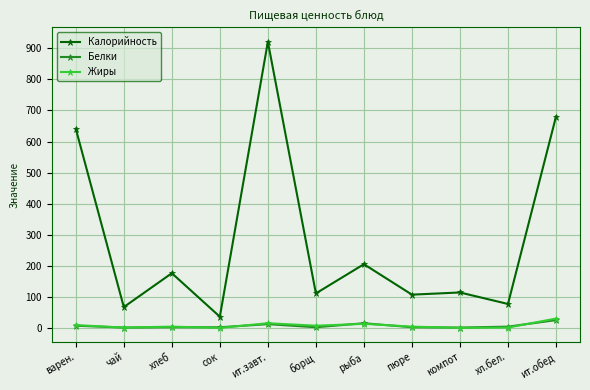

What is the difference between the highest and lowest values at пюре?

105